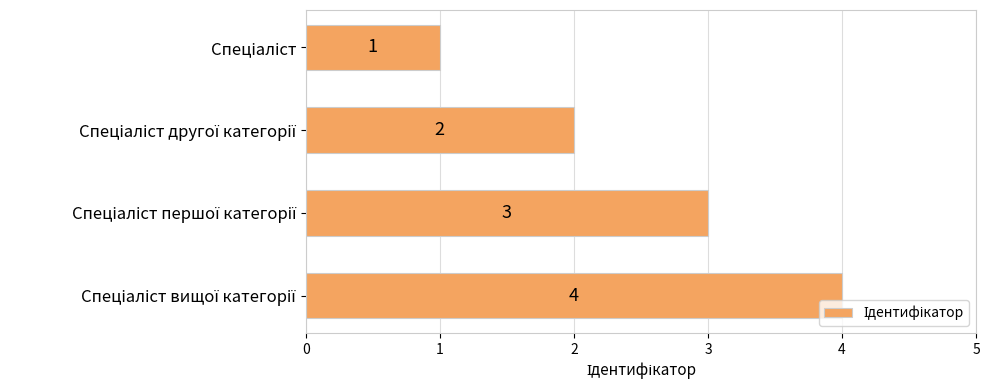

What is the maximum value shown in the chart?

4